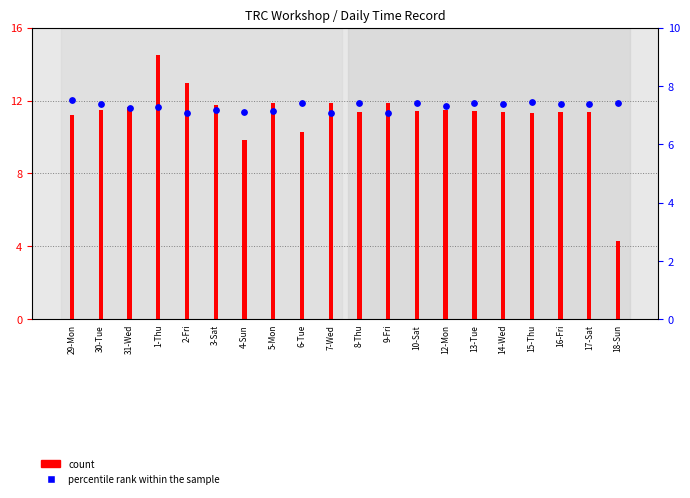

Which series contains the lowest Y value?

count